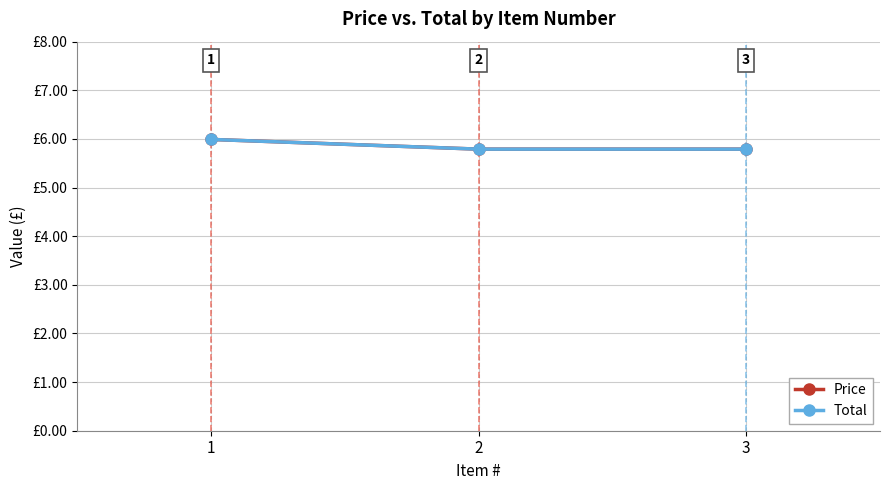

What is the maximum value for Total?

6.0